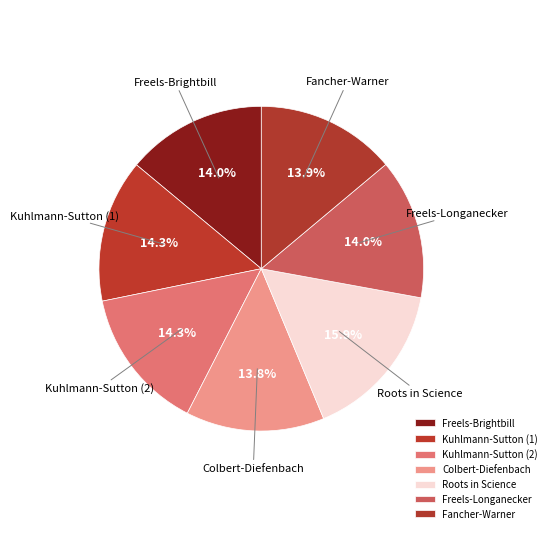

How many segments does this pie chart have?

7